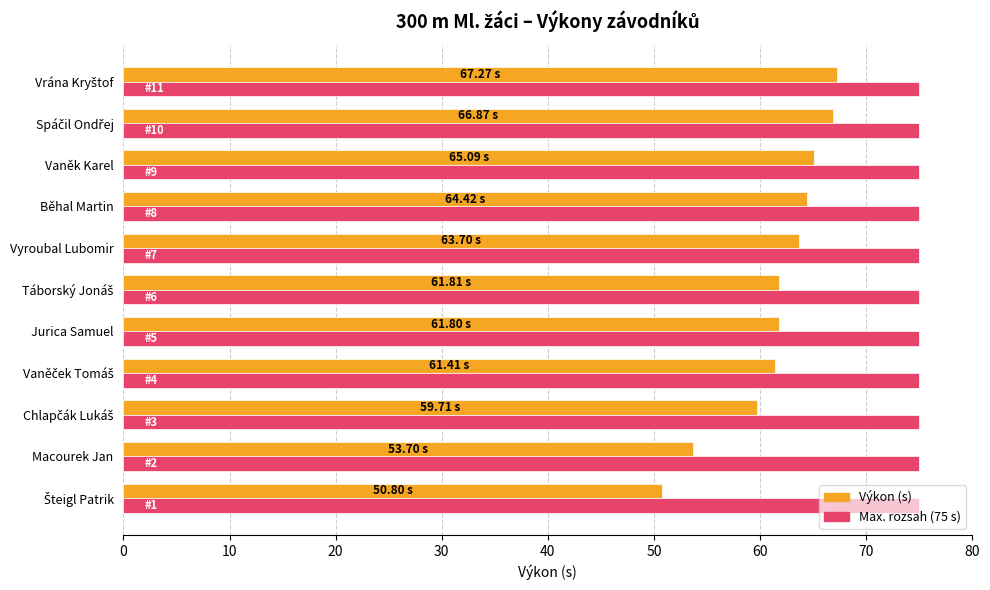

Rank the series at Macourek Jan from lowest to highest value.

Výkon (s), Max. rozsah (75 s)